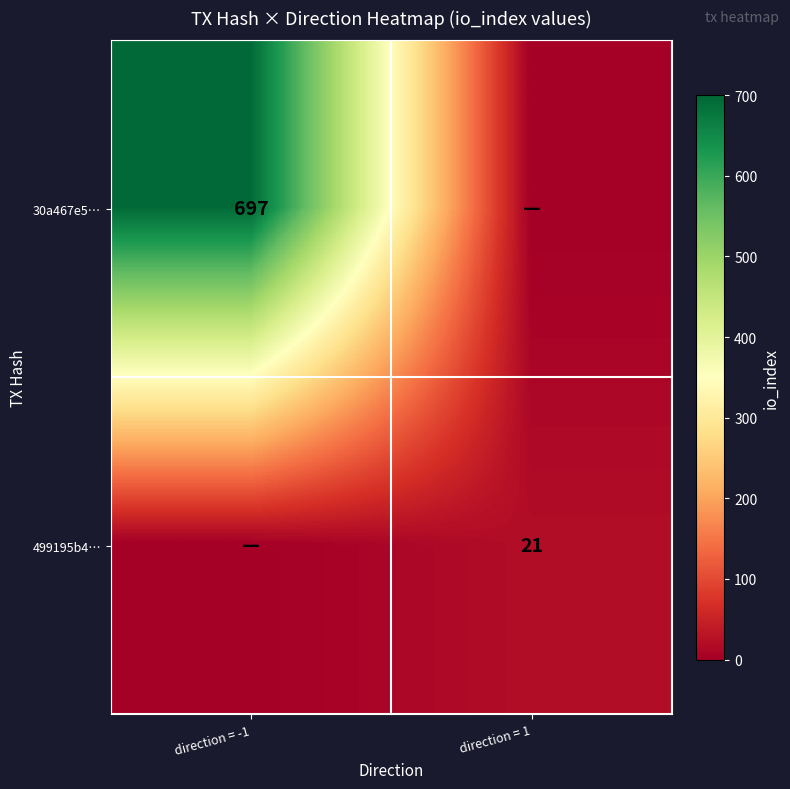

Is it true that 30a467e5… equals 970 at direction = -1?

False